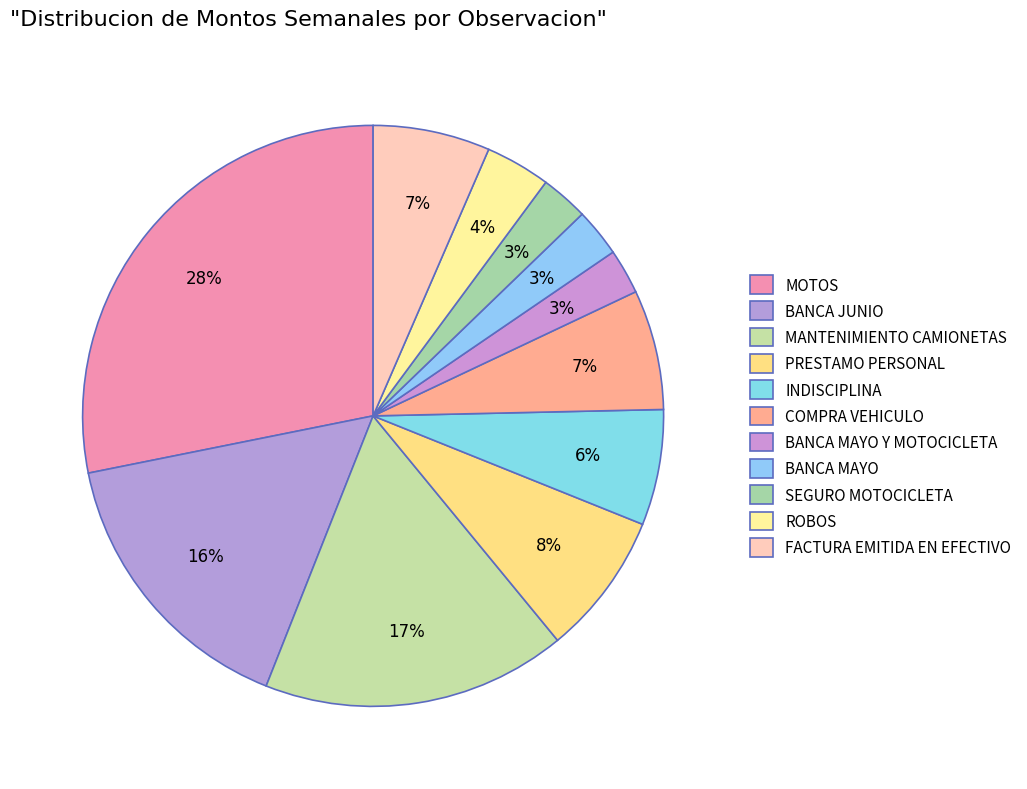

Is BANCA JUNIO the majority of the pie?

No